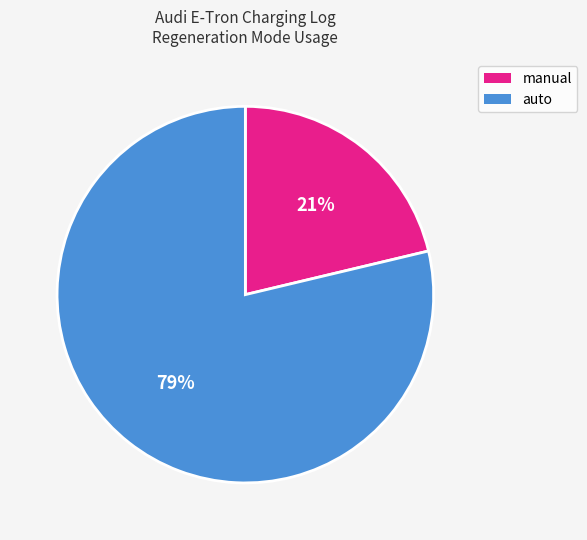

What is the smallest slice in the pie chart?

manual